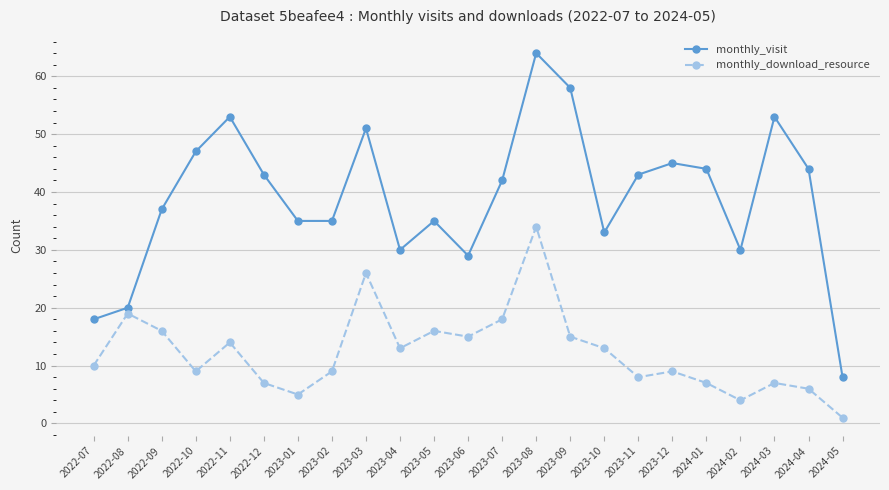

Is this an area chart (filled region under the line)?

No